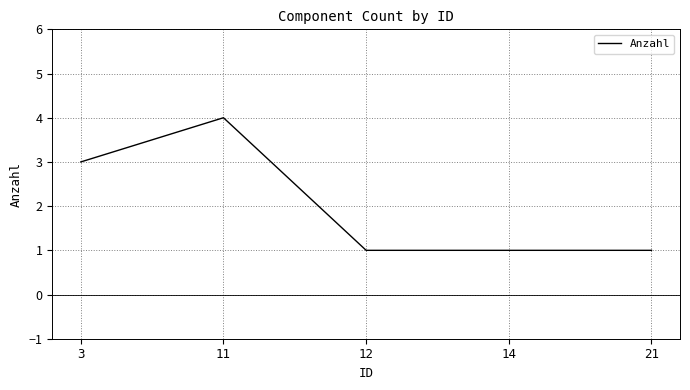

Count the values in the range 1 to 3.

4